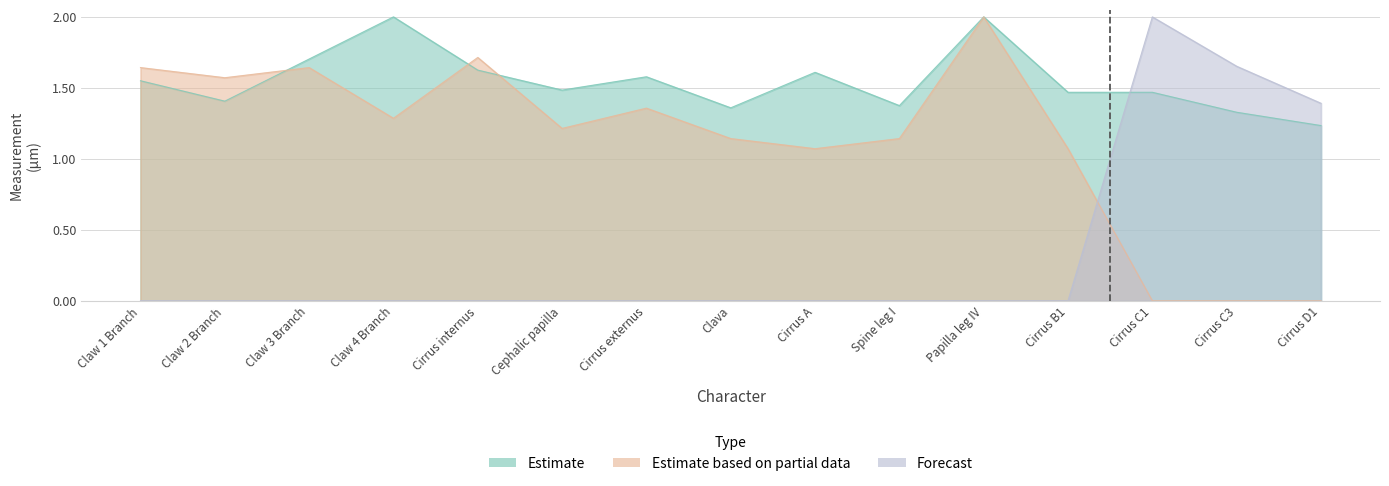

What is the sum of the Estimate based on partial data values at Claw 3 Branch and Claw 2 Branch?

3.2